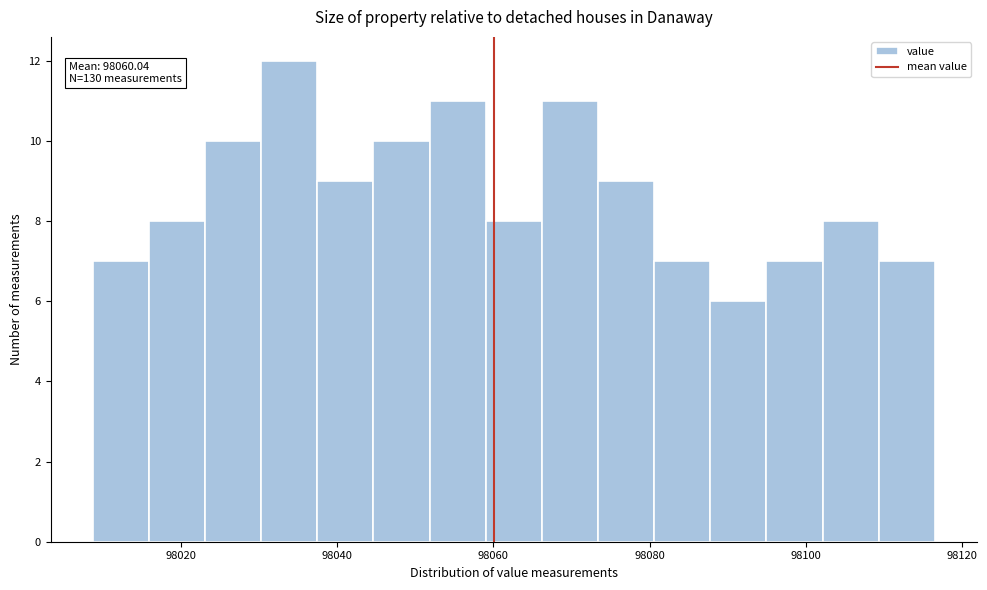

Read against the x-axis, roughly where is the centre of the tallest bar?

98034